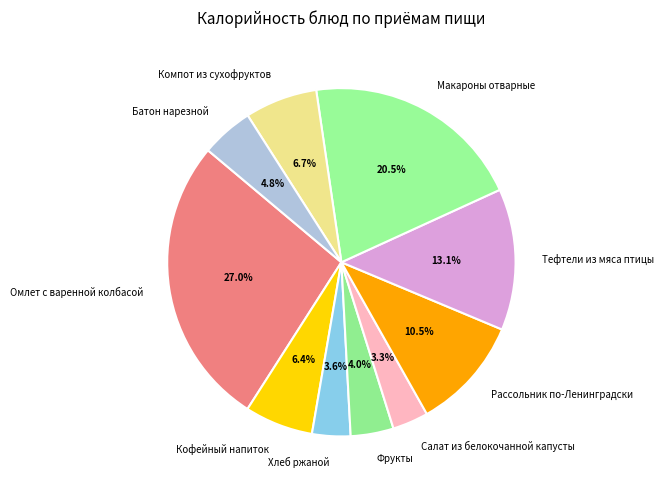

Count the number of slices in the pie.

10